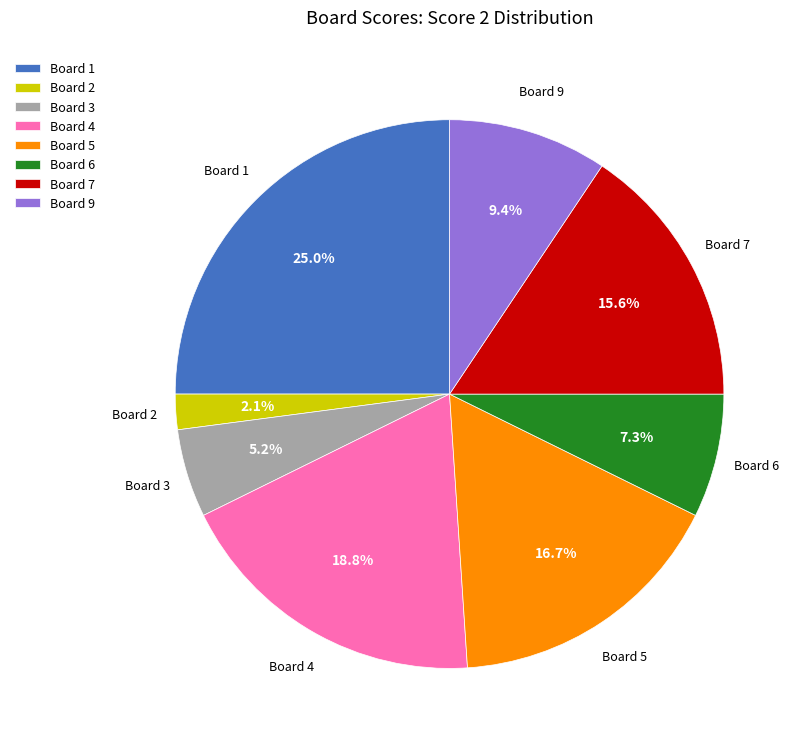

Which slice is the smallest?

Board 2